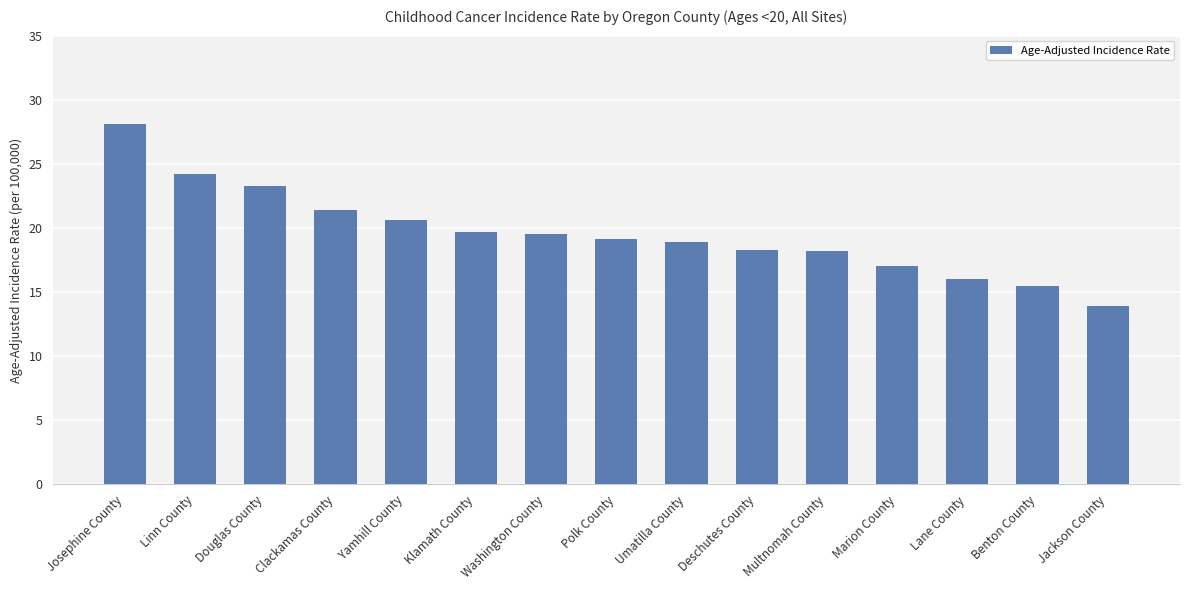

The chart shows a value of 29.8 at Multnomah County. True or false?

False